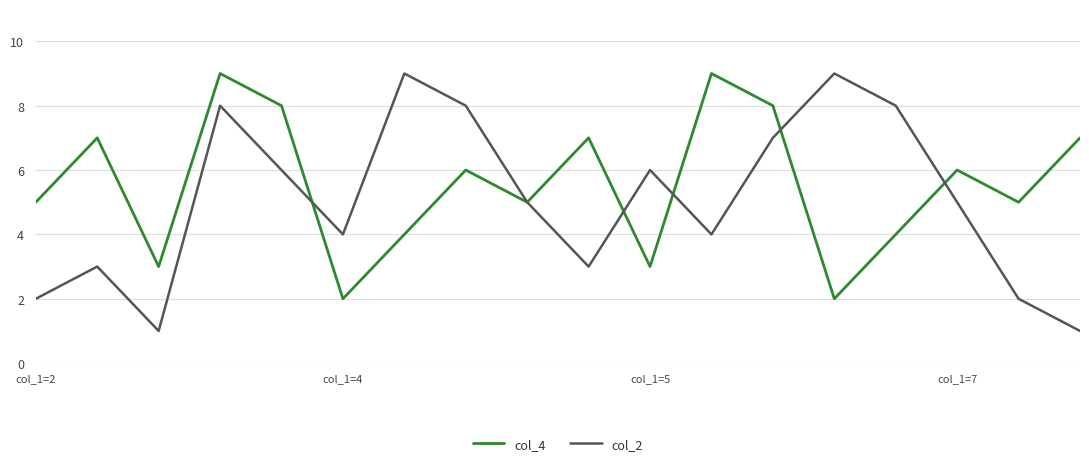

What is the smallest value displayed?

1